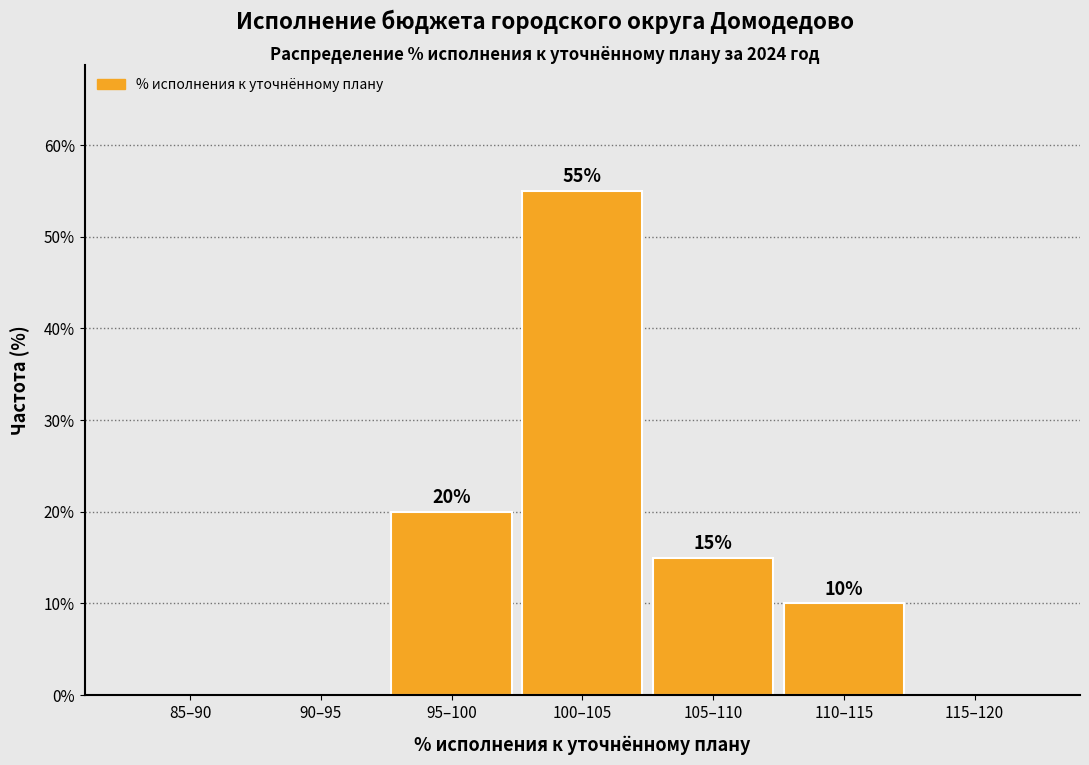

Reading right to left, what are all the values shown in this chart?

115–120=0.0	110–115=10.0	105–110=15.0	100–105=55.0	95–100=20.0	90–95=0.0	85–90=0.0